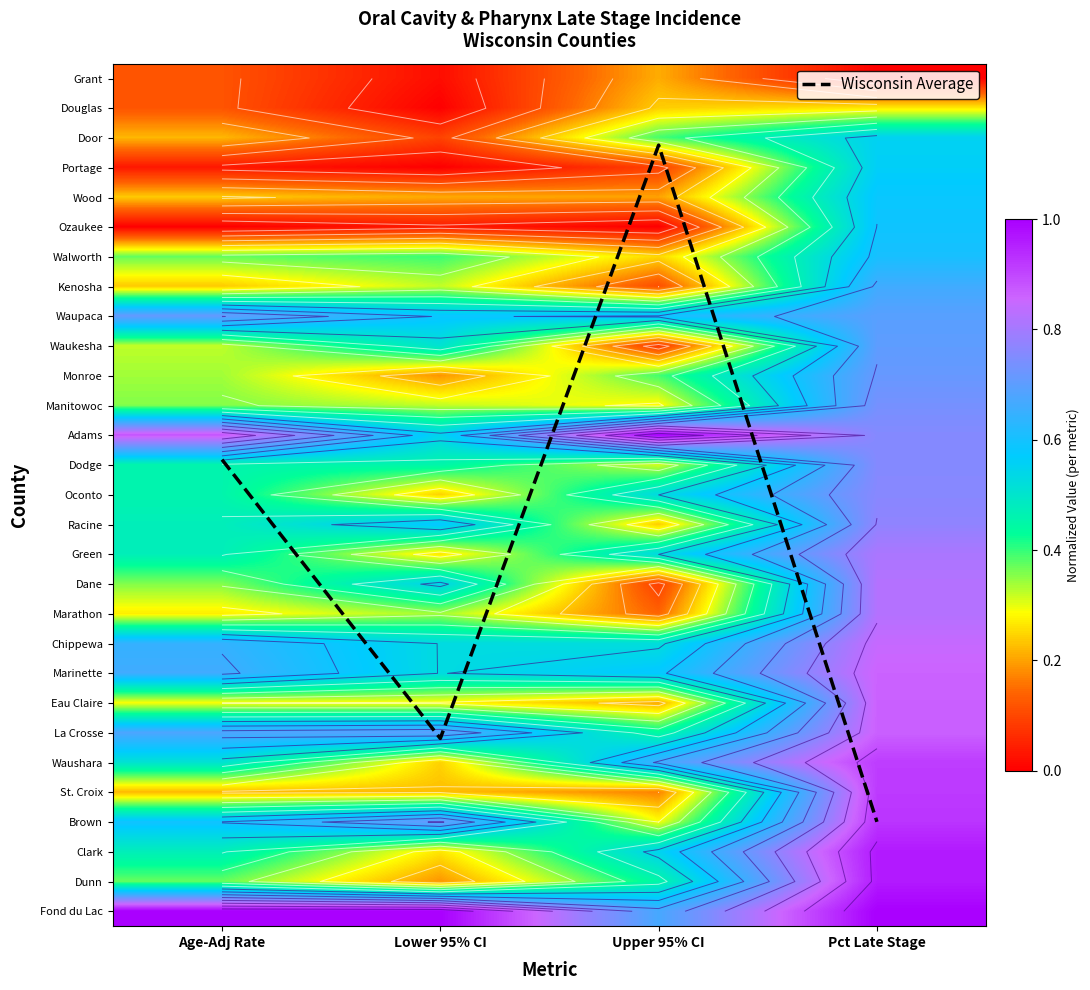

What is the sum of all Wisconsin Average values?

62.2